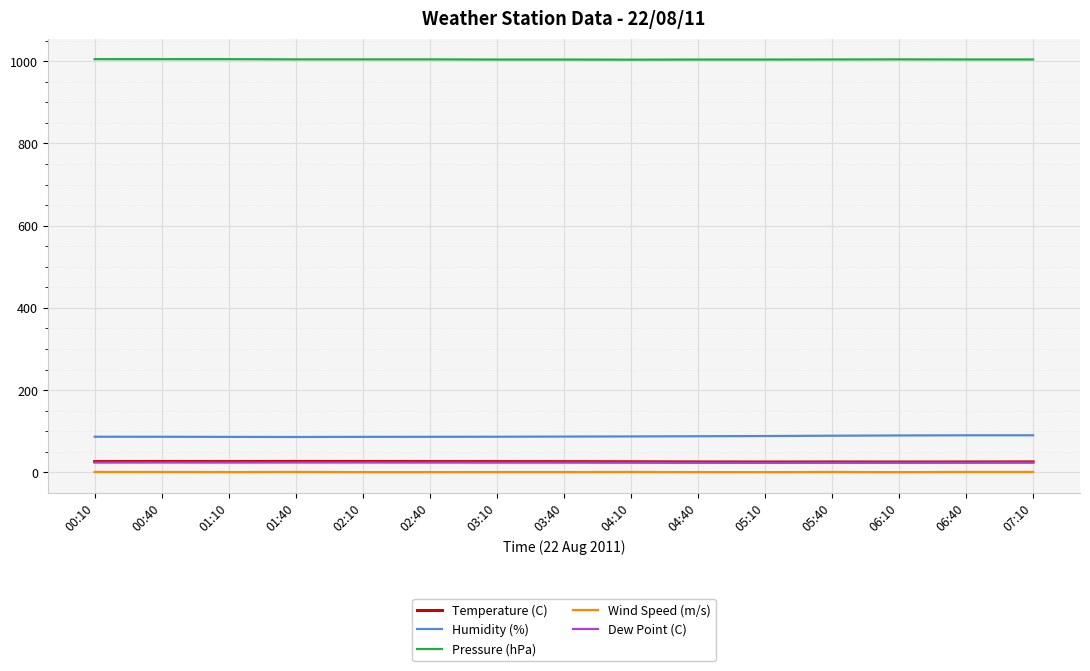

The value of Pressure (hPa) at 01:40 is 1727.3. True or false?

False